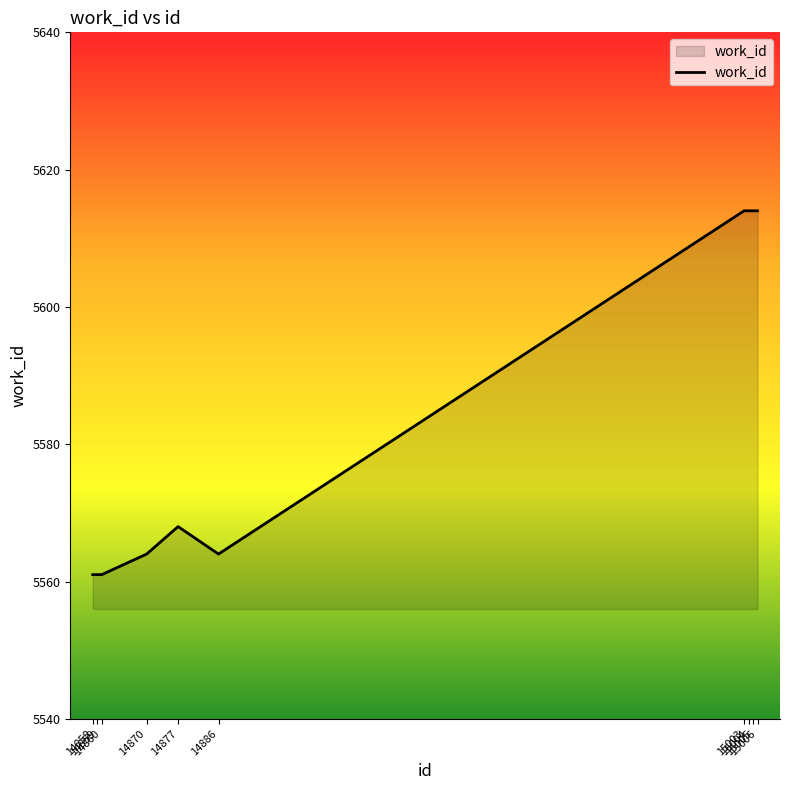

What is the maximum value shown in the chart?

5614